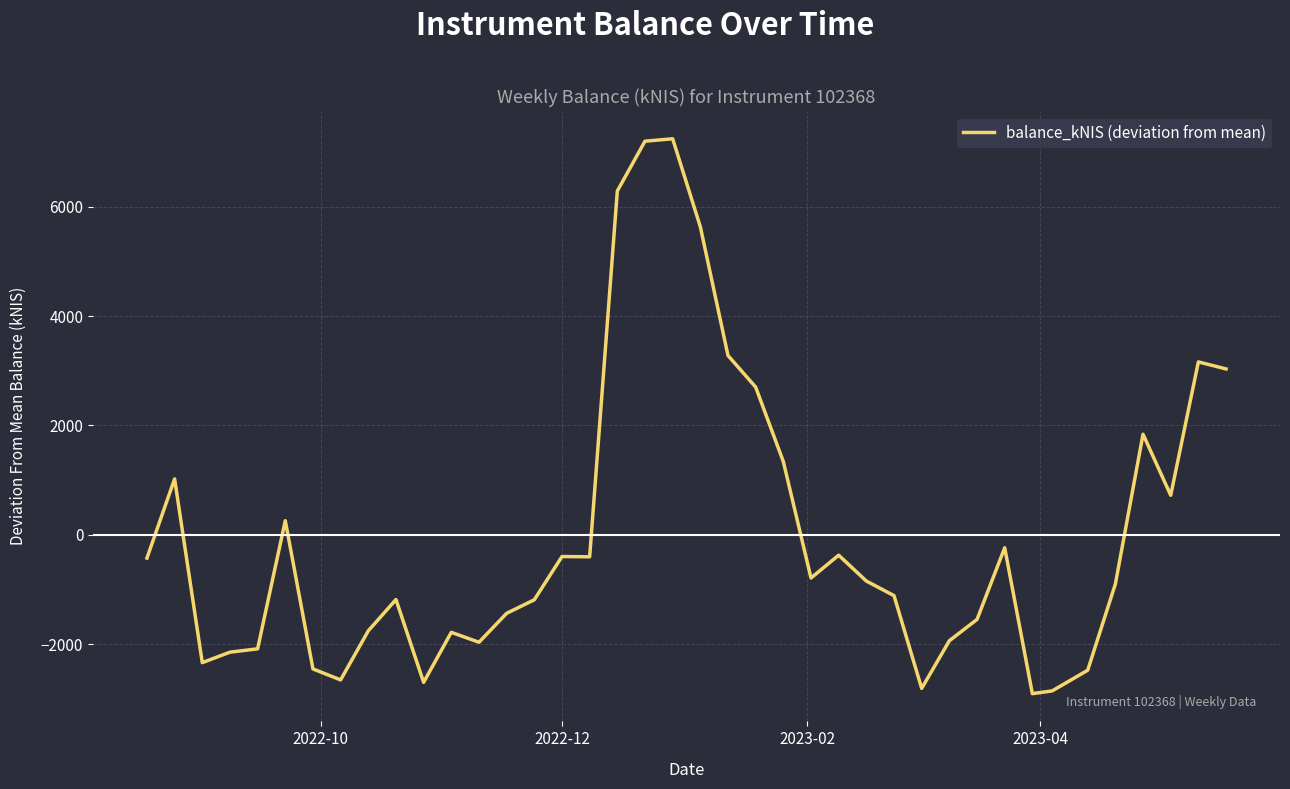

Count the number of values greater than -846.

19